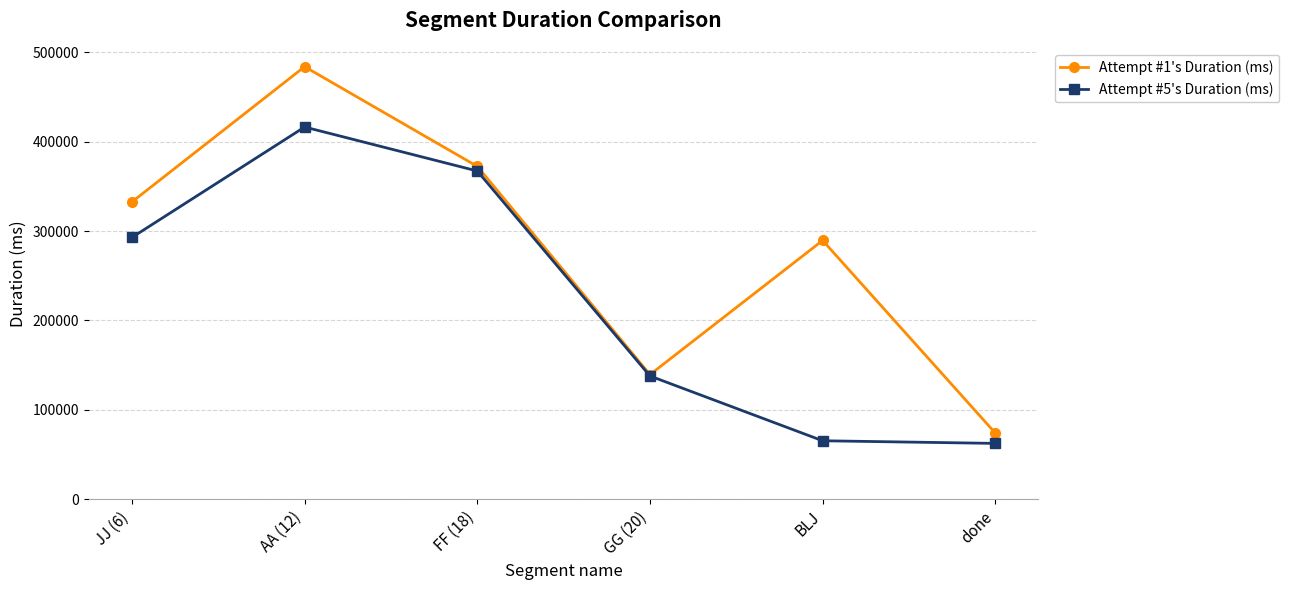

What is the difference between the second highest and second lowest values in the Attempt #1's Duration (ms) series?

232840